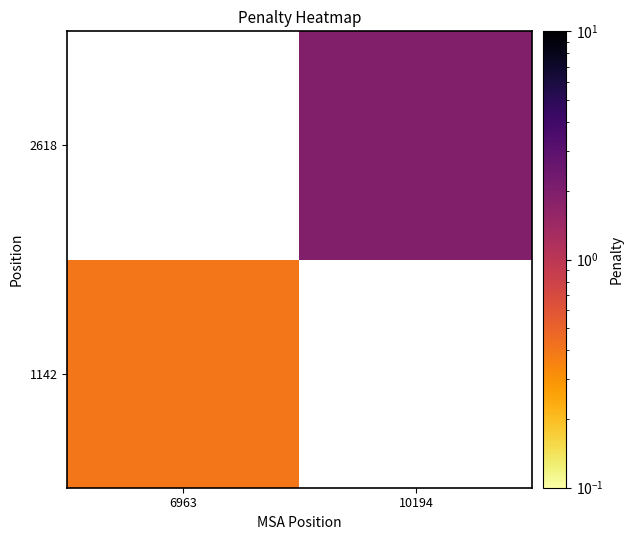

Is it true that 2618 equals 1.9 at 10194?

True